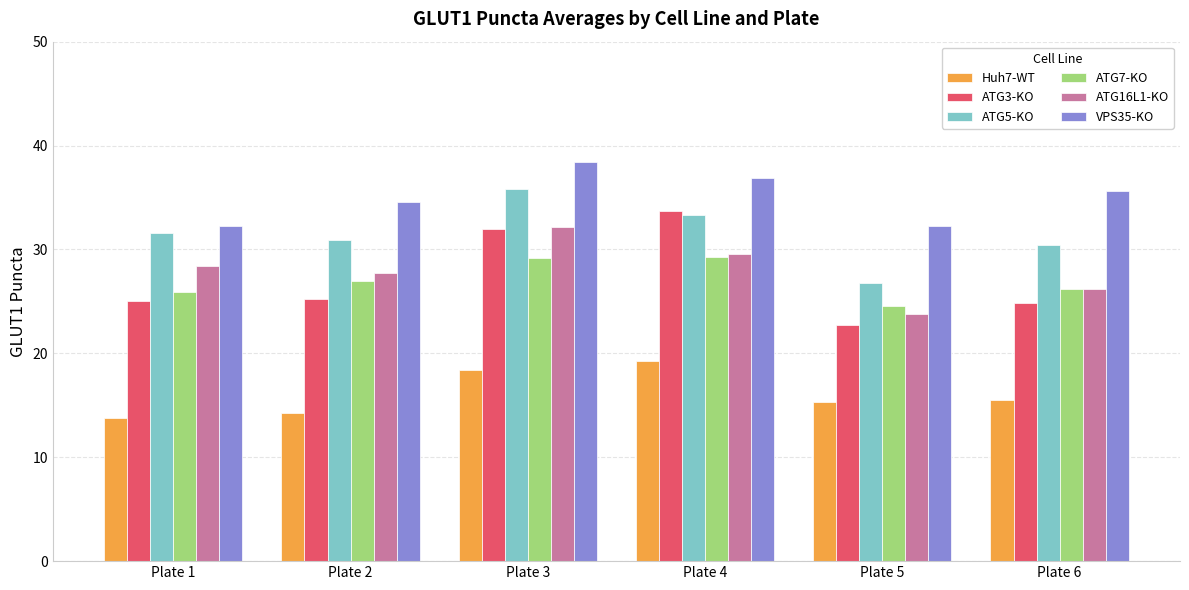

Which series has the largest range (max minus min)?

ATG3-KO